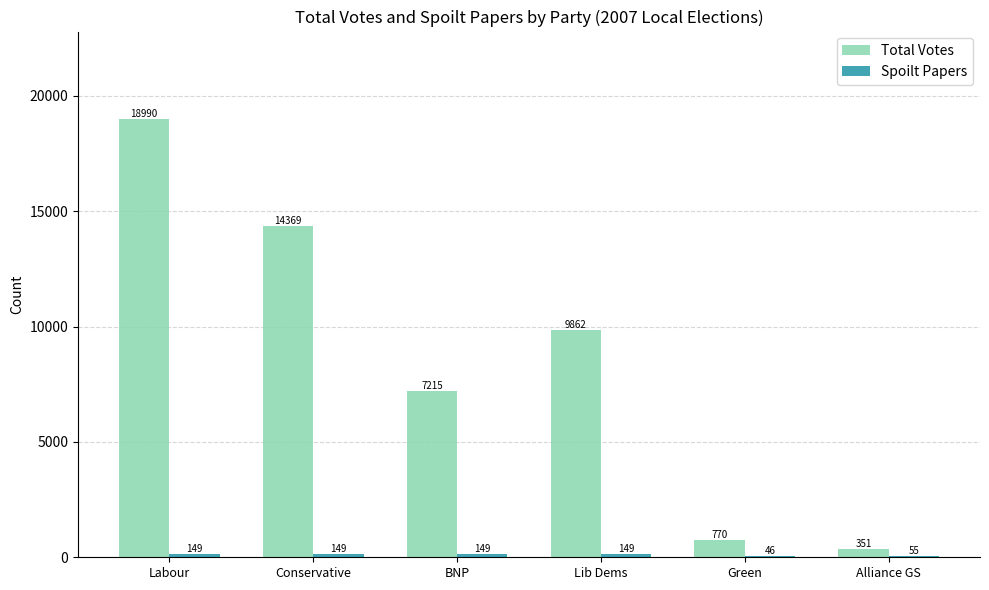

Which category has the highest value across all series?

Labour